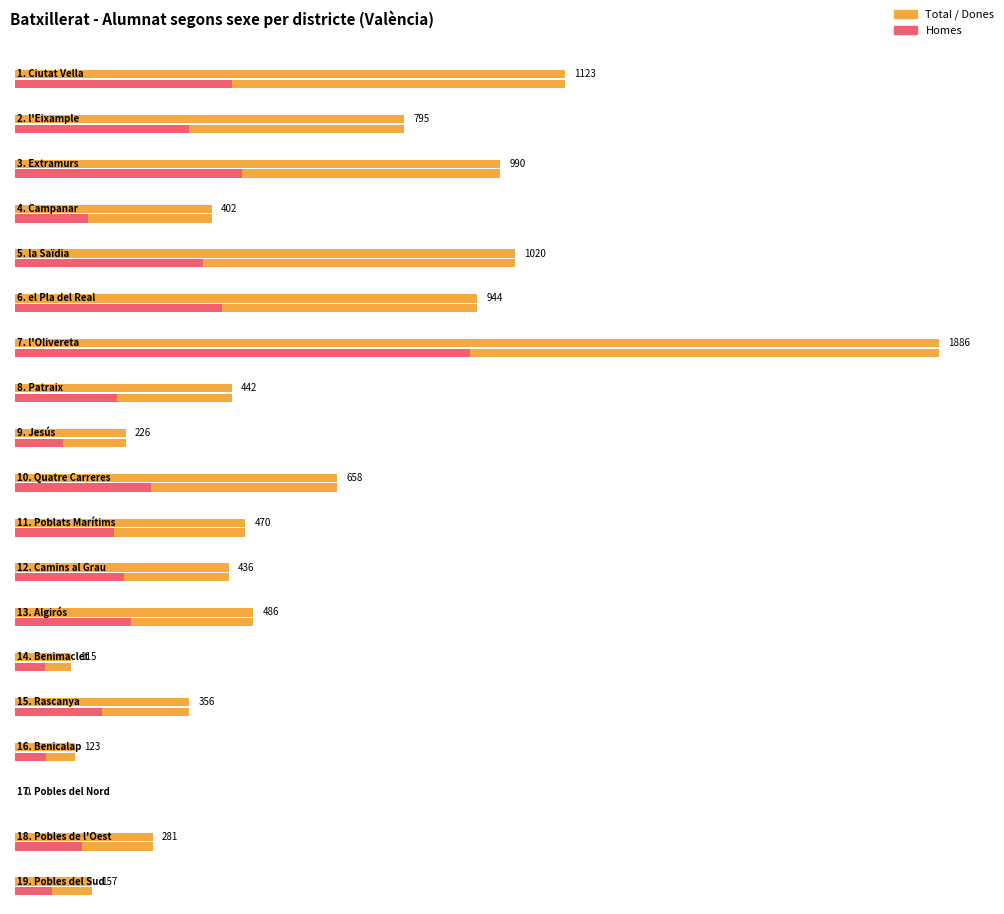

Reading right to left, transcribe all the data shown in this chart.

Homes: 75	137	0	63	178	62	237	222	202	277	98	209	929	423	384	150	464	355	443
Dones: 82	144	0	60	178	53	249	214	268	381	128	233	957	521	636	252	526	440	680
Total: 157	281	0	123	356	115	486	436	470	658	226	442	1886	944	1020	402	990	795	1123